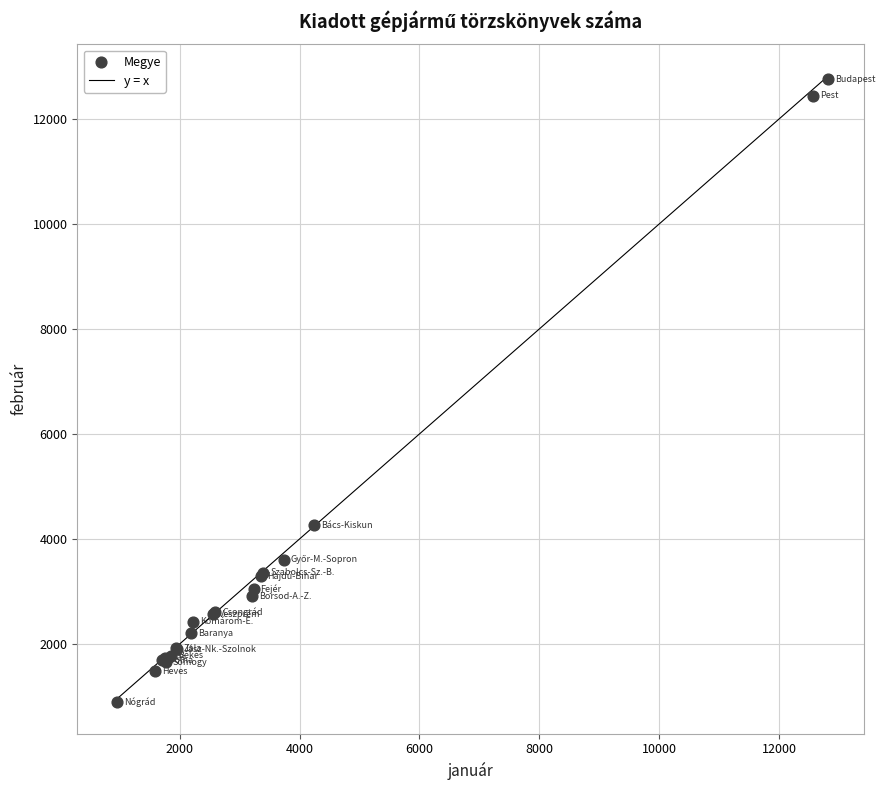

What Y value in the scatter plot is closest to 6823?

4262